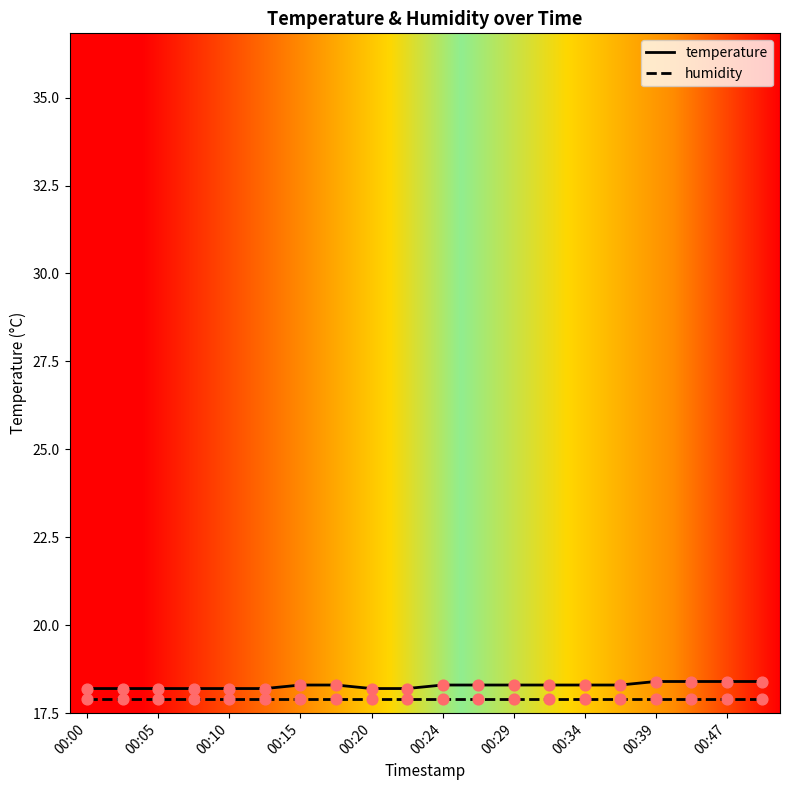

What is the minimum value shown in the chart?

17.9